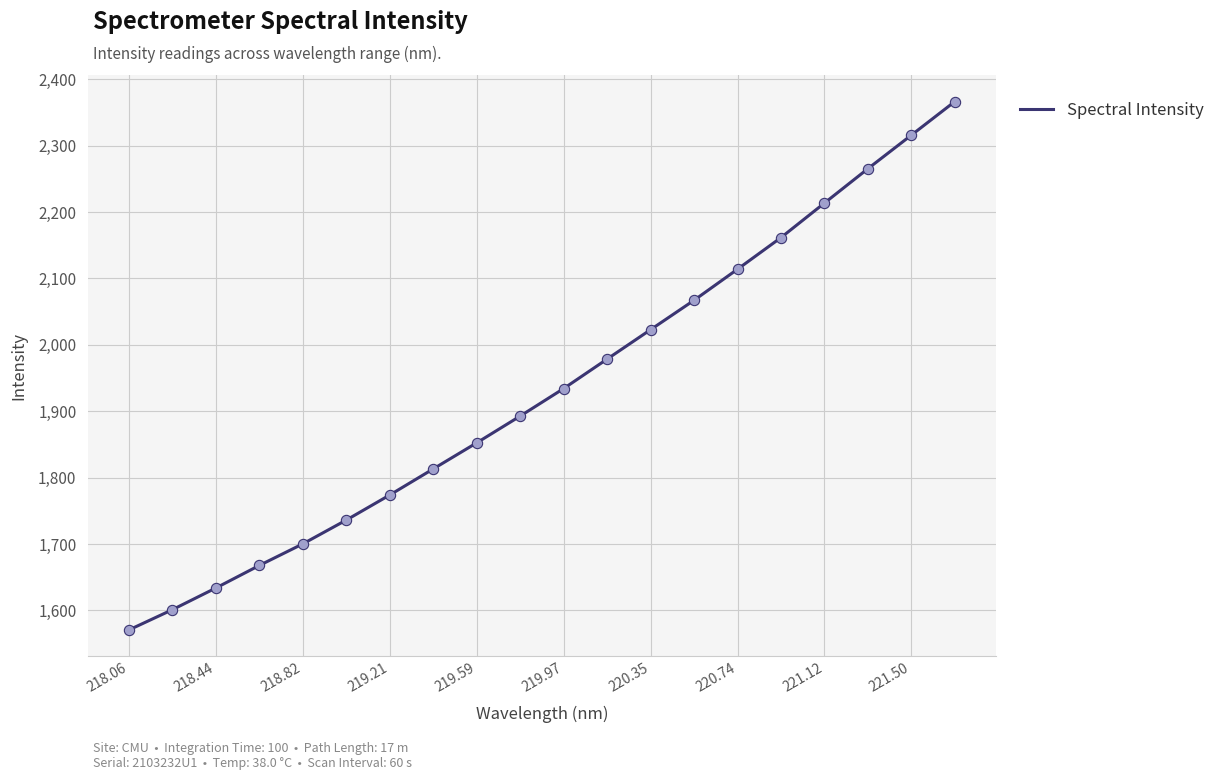

What is the greatest value displayed?

2366.4